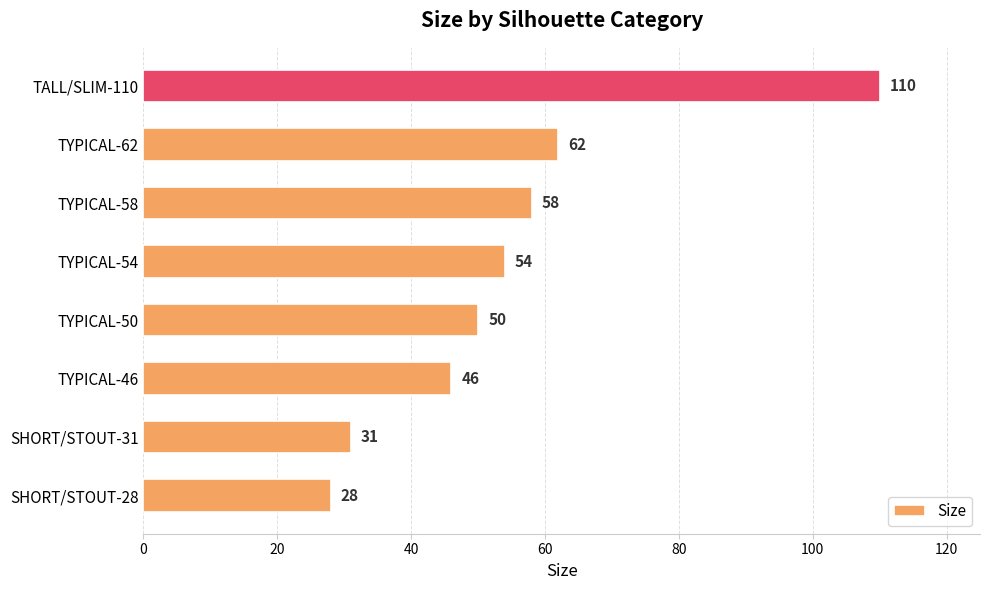

What is the difference between the maximum and minimum values?

82